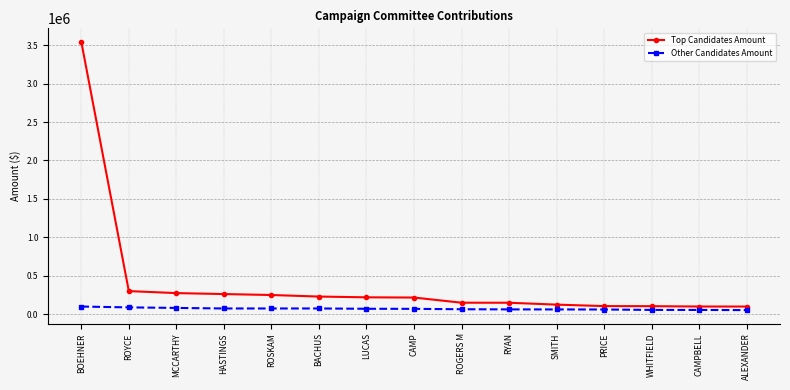

List the series in order of their overall mean, lowest first.

Other Candidates Amount, Top Candidates Amount